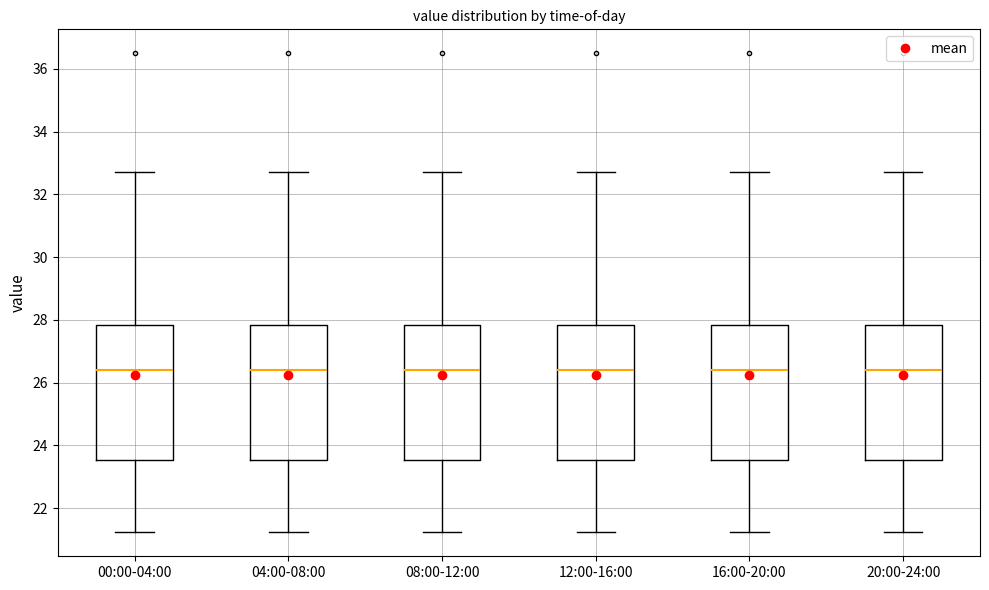

Where is the lower edge of the box for 12:00-16:00 on the y-axis? The values are not printed on the chart, so give them approximately, as read against the axis.

23.6